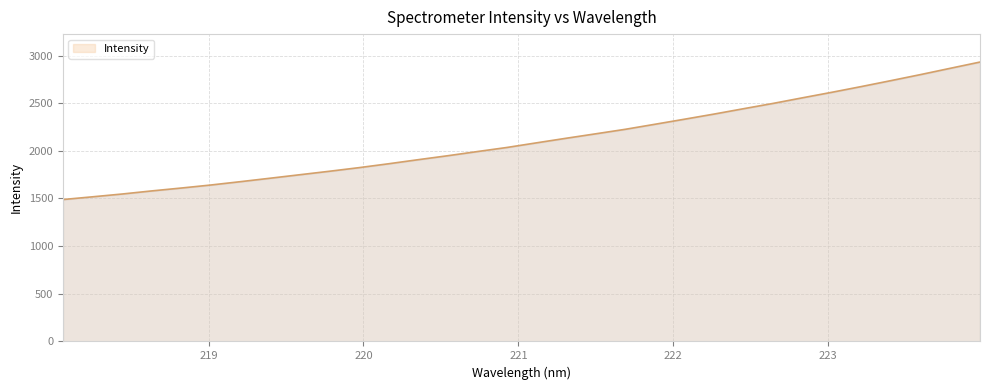

What is the smallest value displayed?

1488.9